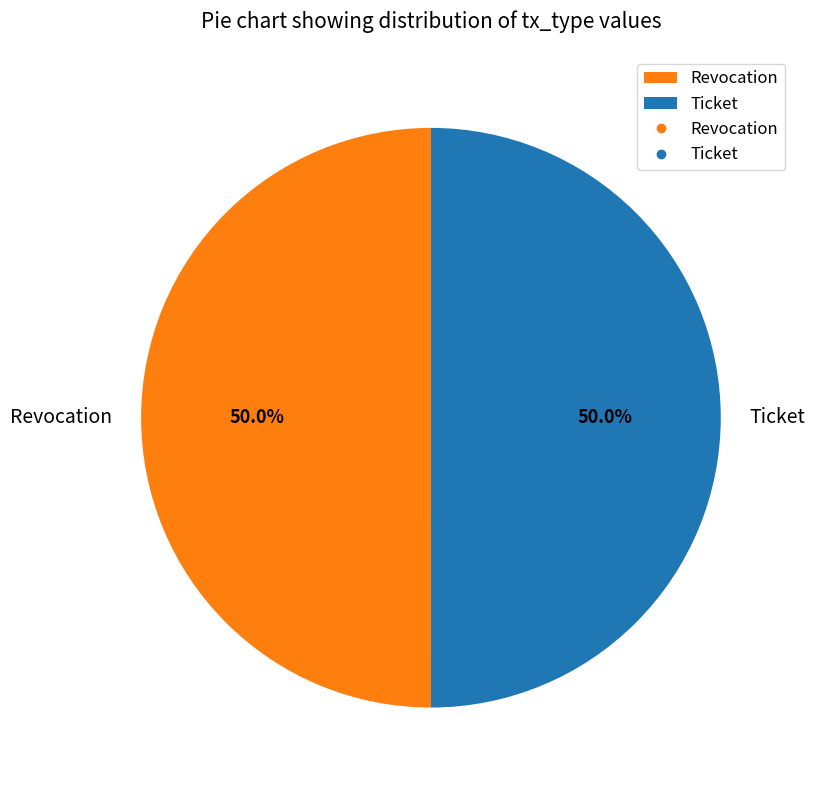

Approximately how many times larger is the value at Ticket compared to Revocation?

1.0